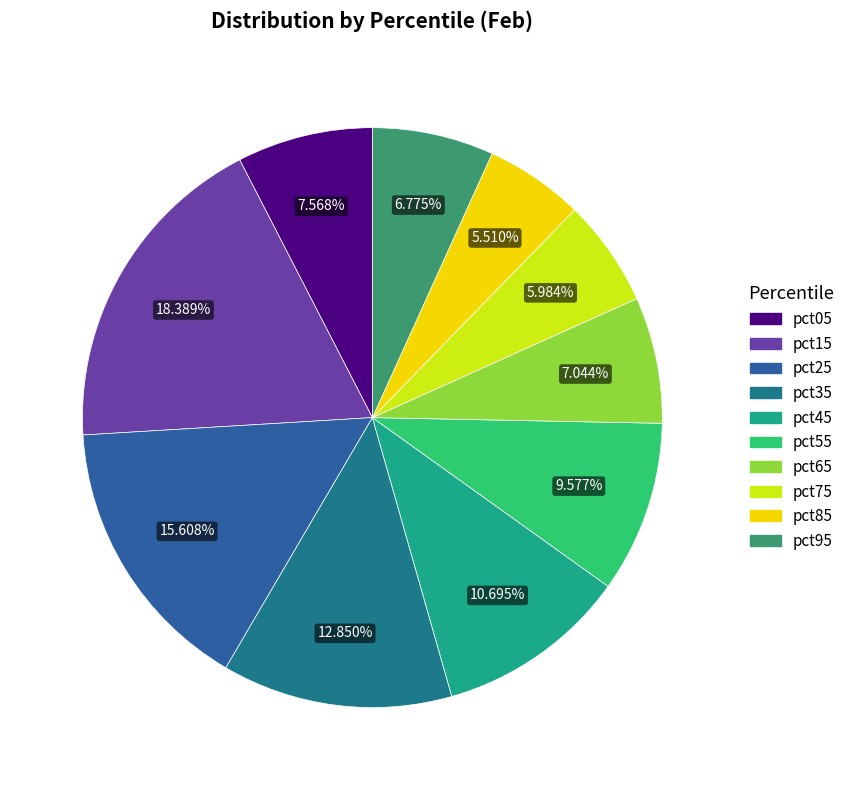

To the nearest percent, what portion does pct65 represent?

7%